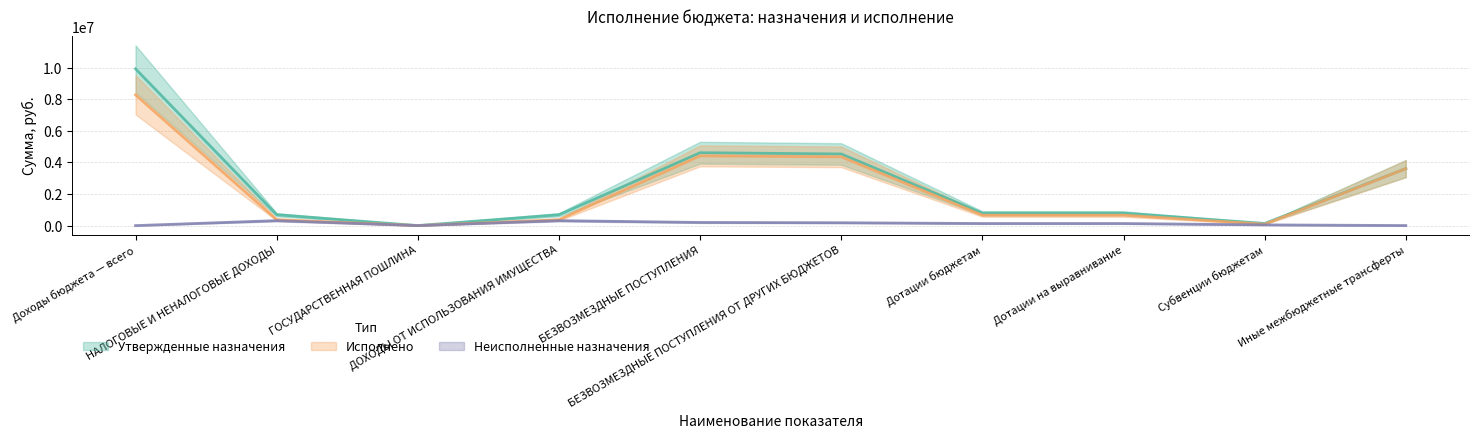

Rank the series by their maximum value, from lowest to highest.

Неисполненные назначения, Исполнено, Утвержденные назначения